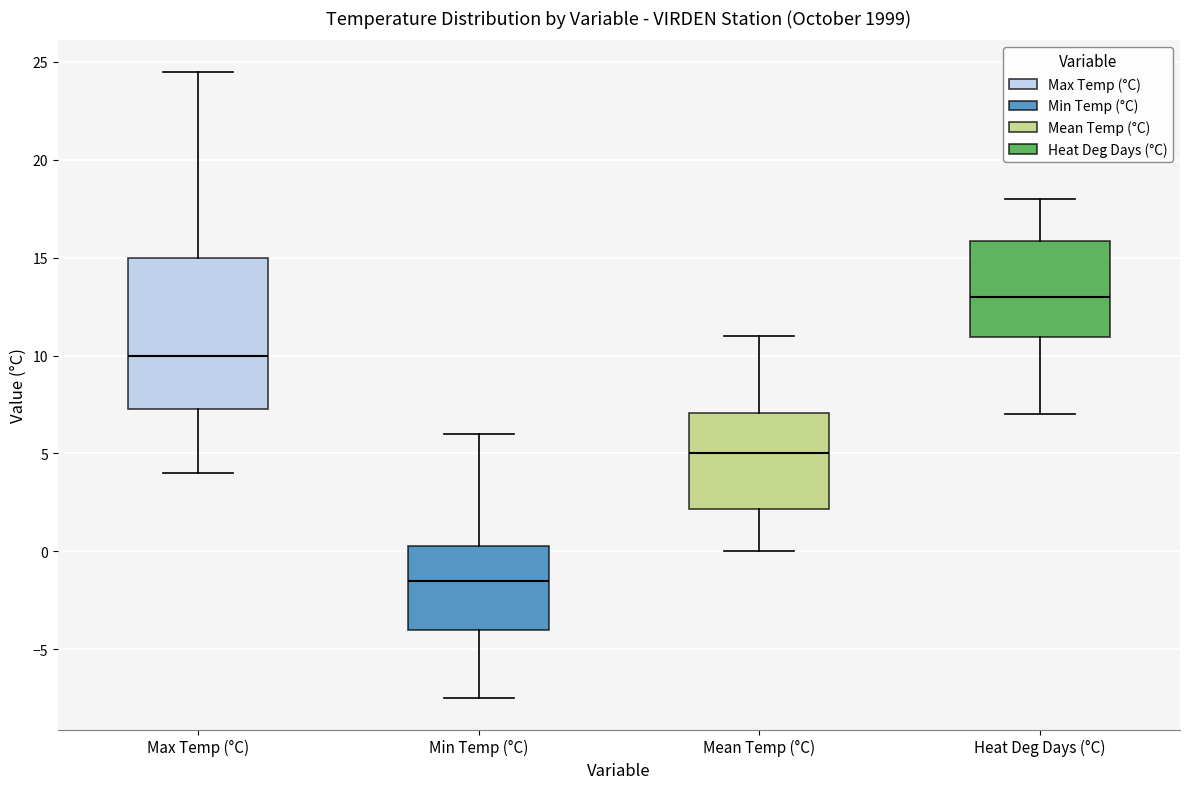

Reading left to right, transcribe this box plot: for each box, give where its median line is, the range the box spans, and where its two whiskers end, as read against the y-axis. The values are not printed on the chart, so give them approximately, as read against the axis.

Max Temp (°C): median 10.0, box 7.5 to 15.0, whiskers 4.0 to 24.5
Min Temp (°C): median -1.5, box -4.0 to 0.5, whiskers -7.5 to 6.0
Mean Temp (°C): median 5.0, box 2.0 to 7.0, whiskers 0.0 to 11.0
Heat Deg Days (°C): median 13.0, box 11.0 to 16.0, whiskers 7.0 to 18.0